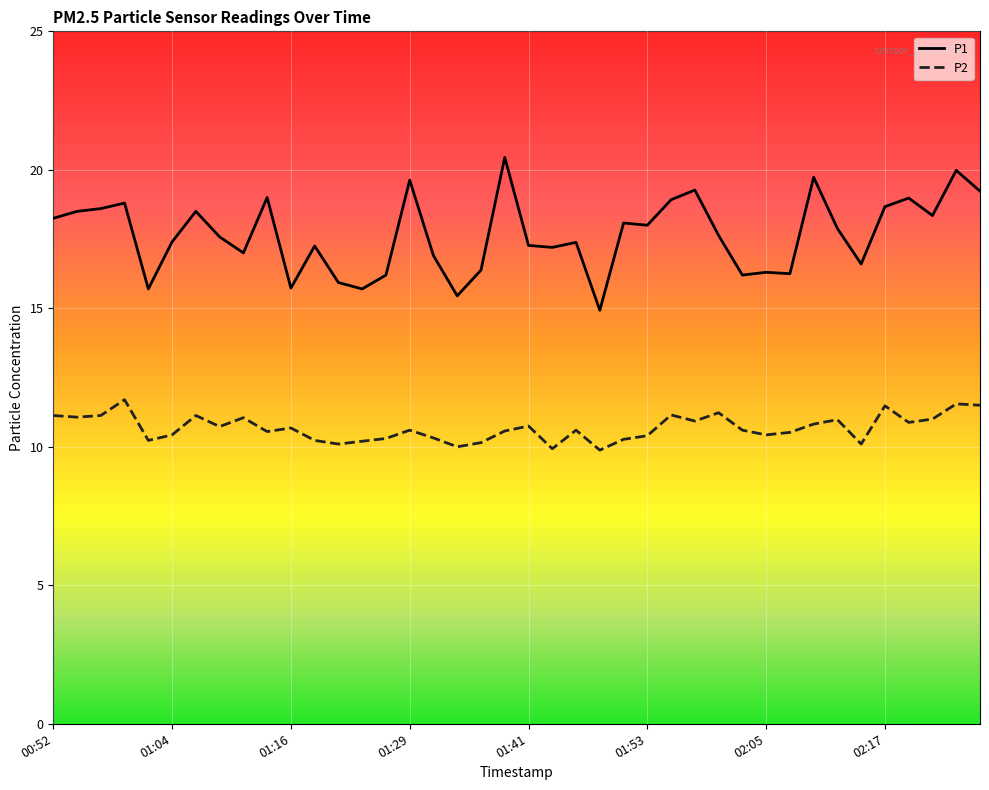

List the series in order of their overall mean, highest first.

P1, P2